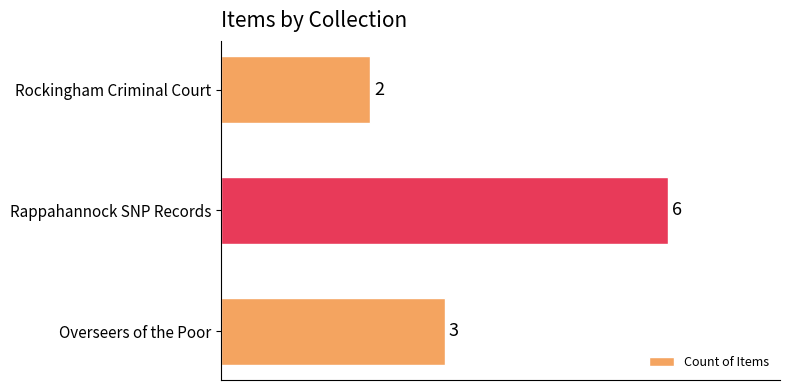

Reading bottom to top, what are all the values shown in this chart?

3	6	2